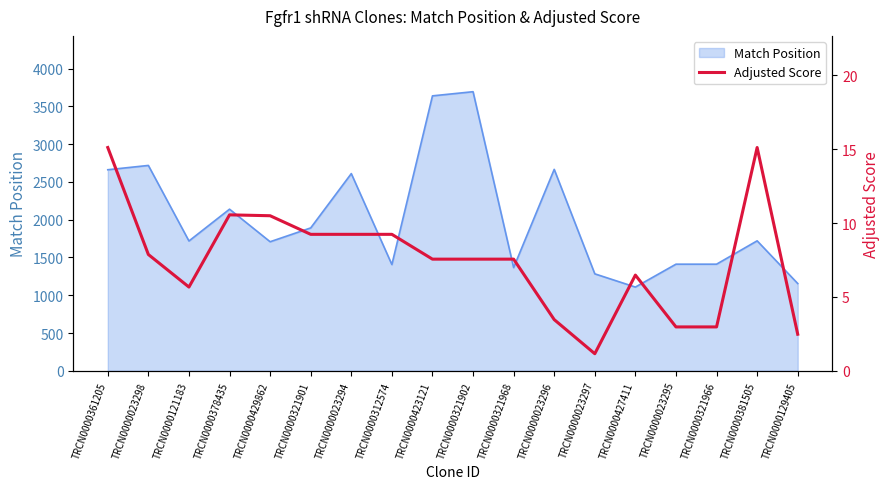

What is the highest value of the Match Position series?

3694